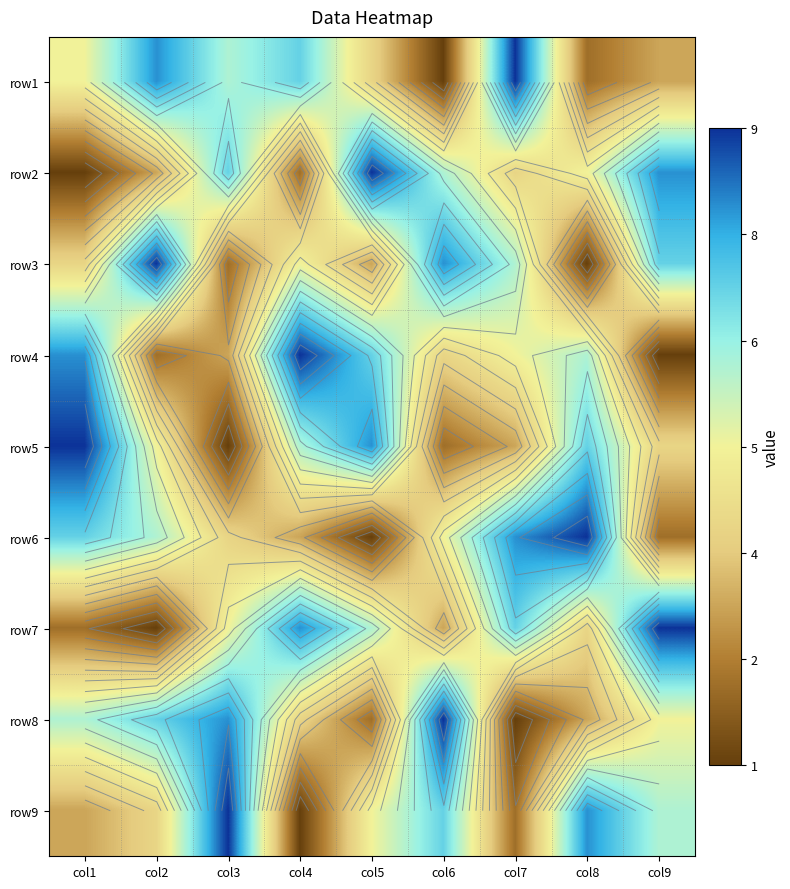

What is the sum of all row7 values?

45